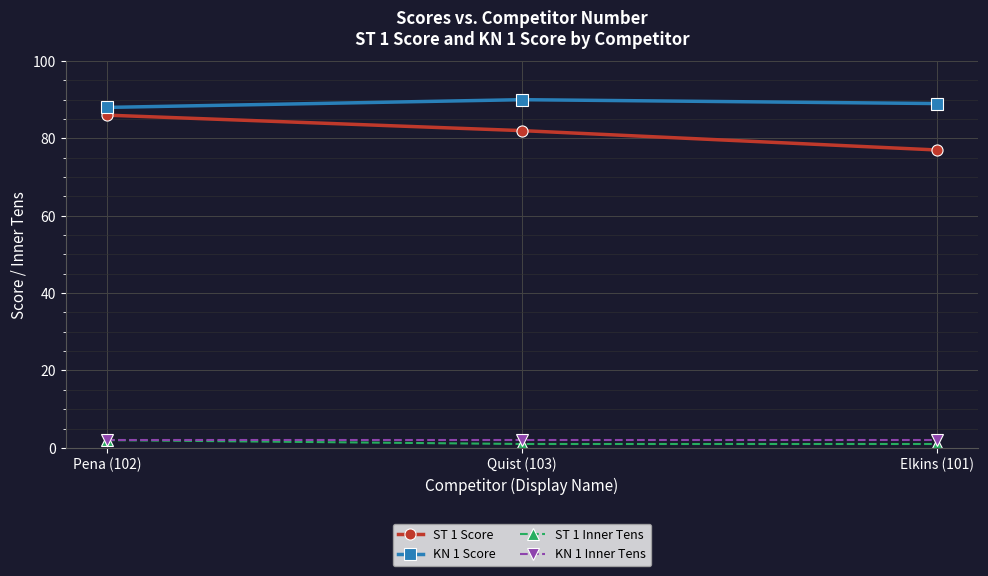

At which label does ST 1 Score reach its minimum?

Elkins (101)